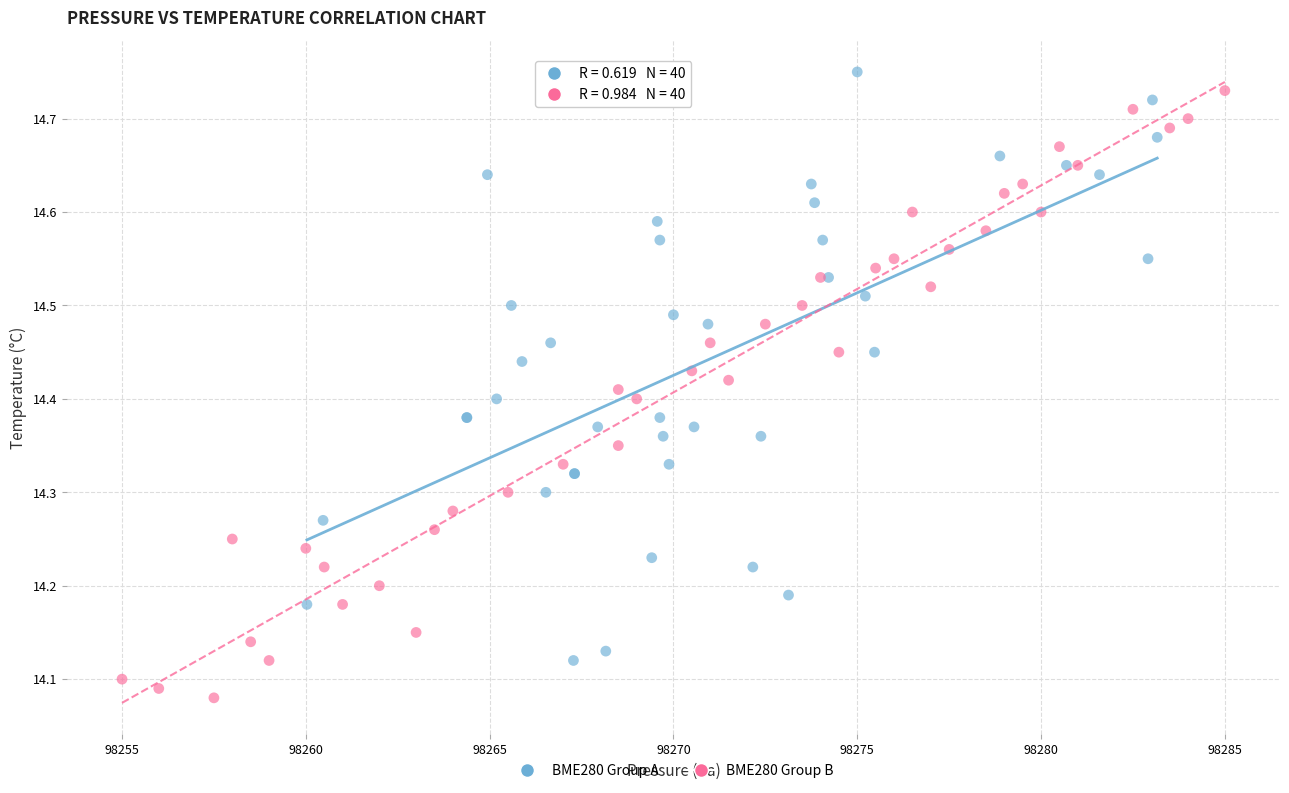

Which series contains the lowest Y value?

BME280 Group B